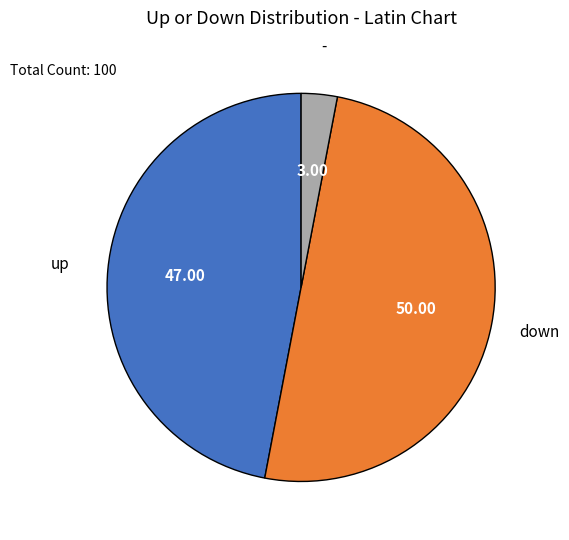

How many slices are in this pie chart?

3